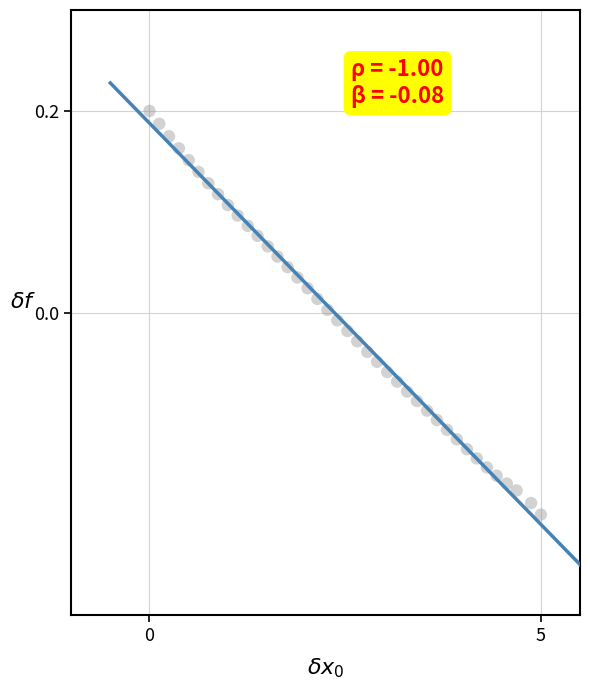

What is the range of Y values (max minus min)?

0.4